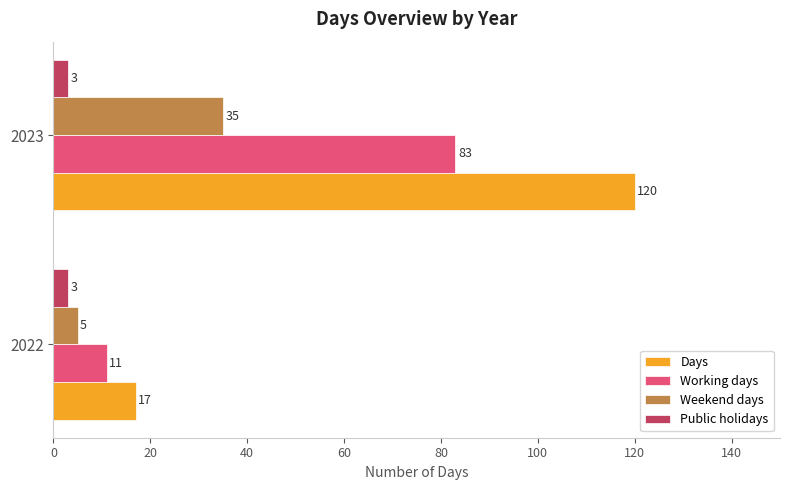

What is the difference between the maximum and minimum values in the Days series?

103